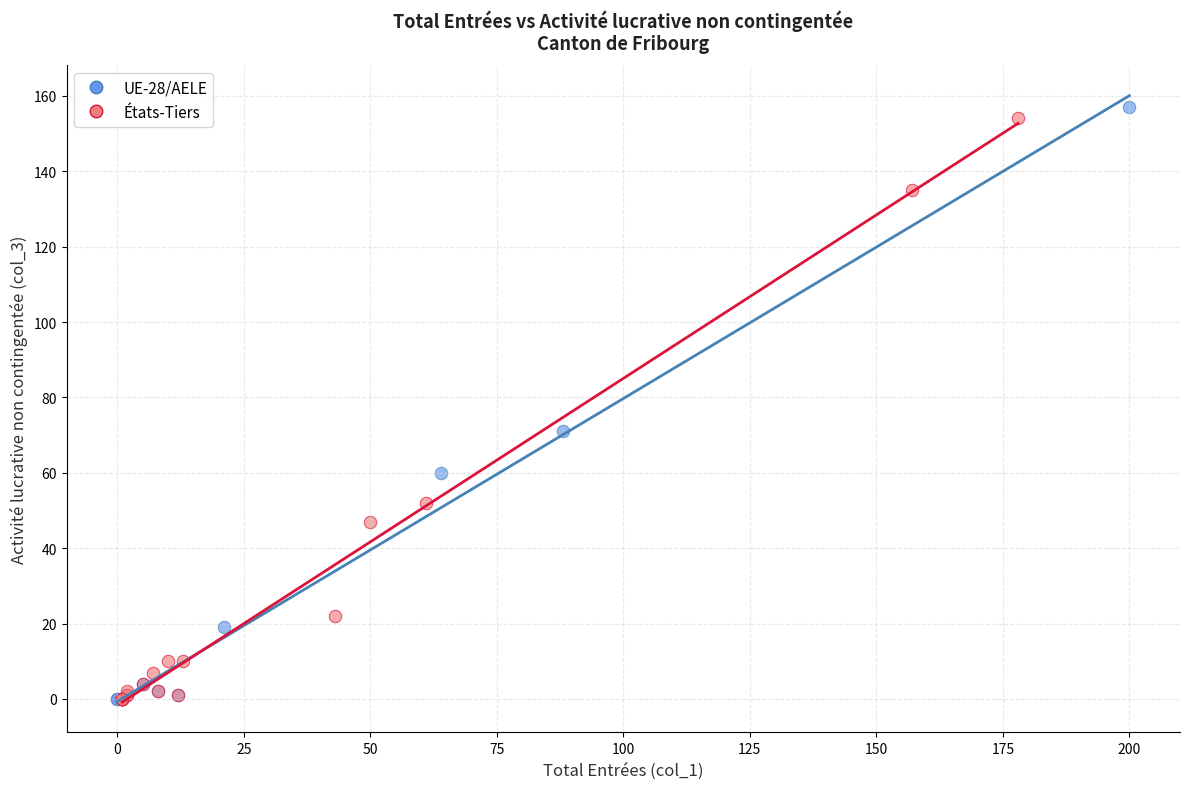

What are all the series names shown in the legend?

UE-28/AELE, États-Tiers